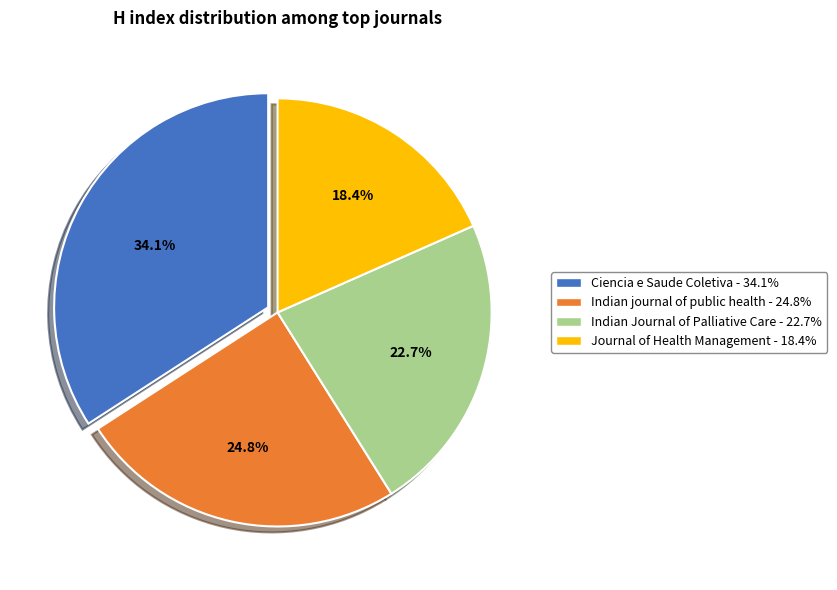

How many segments does this pie chart have?

4